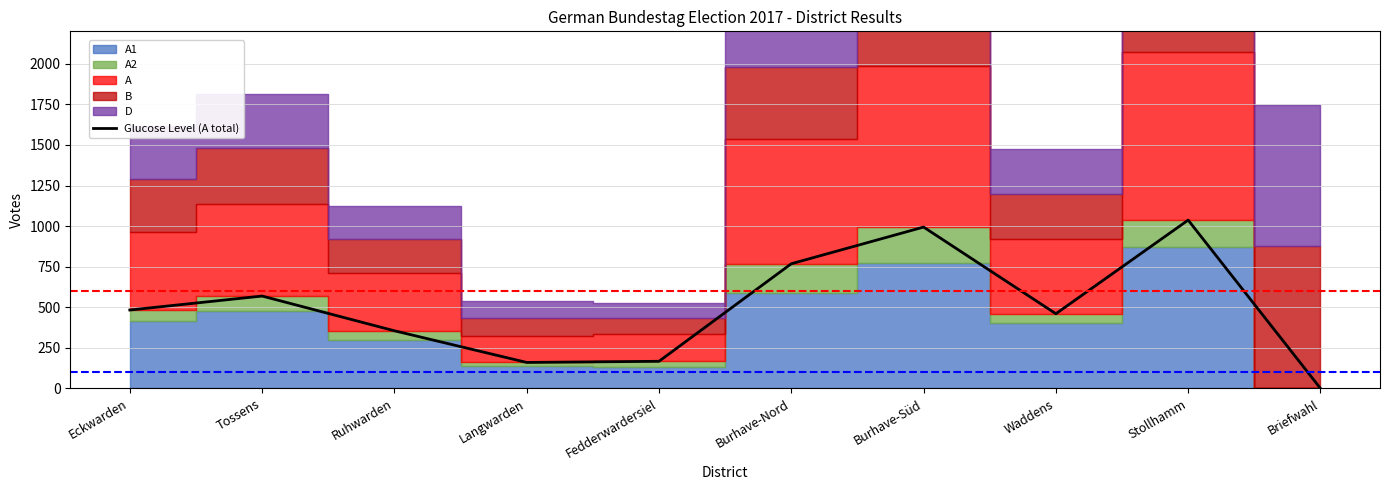

Rank the categories by value from lowest to highest.

Briefwahl, Langwarden, Fedderwardersiel, Ruhwarden, Waddens, Eckwarden, Tossens, Burhave-Nord, Burhave-Süd, Stollhamm